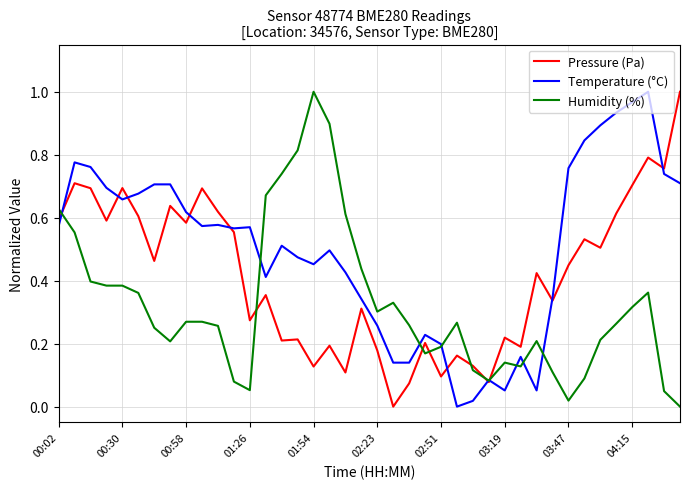

How many times do Humidity (%) and Pressure (Pa) cross each other?

7